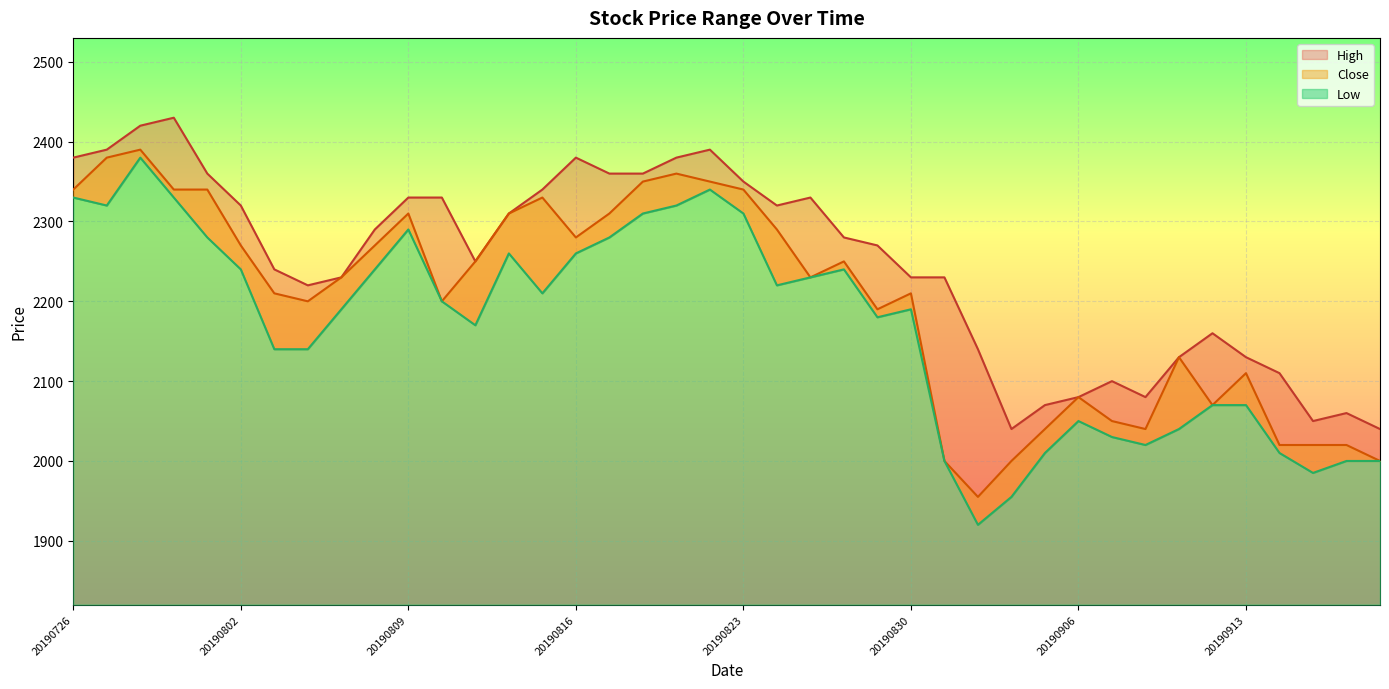

What is the value of the High point at the 31st from the left?

2080